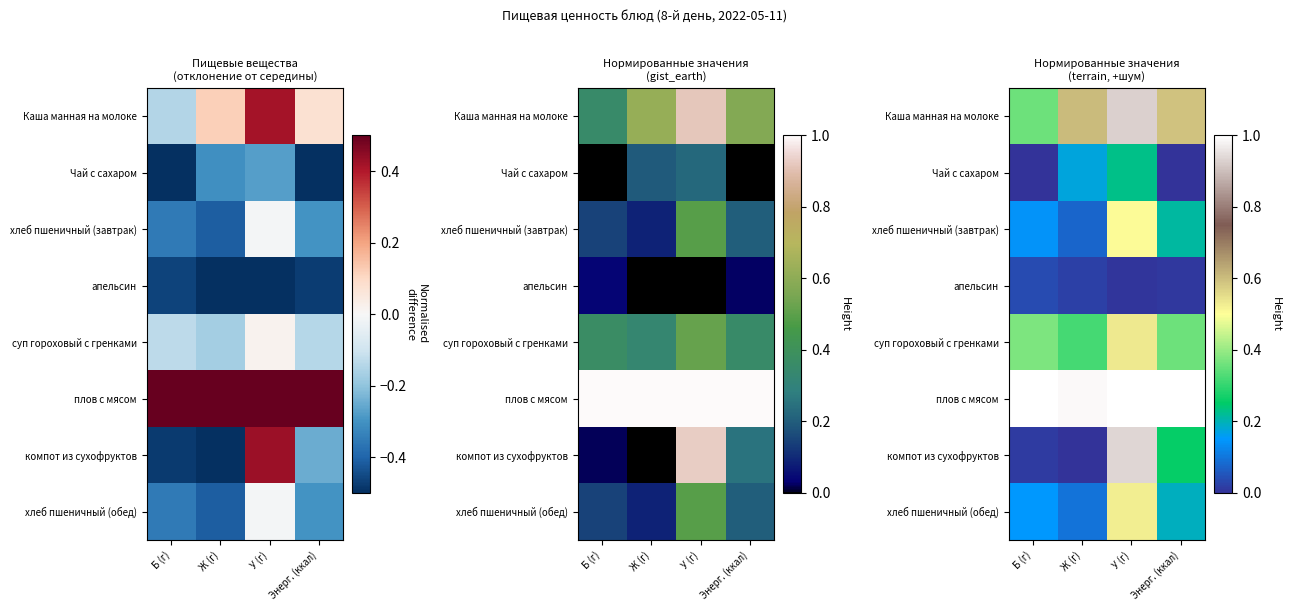

Which label corresponds to the largest value in the chart?

У (г)